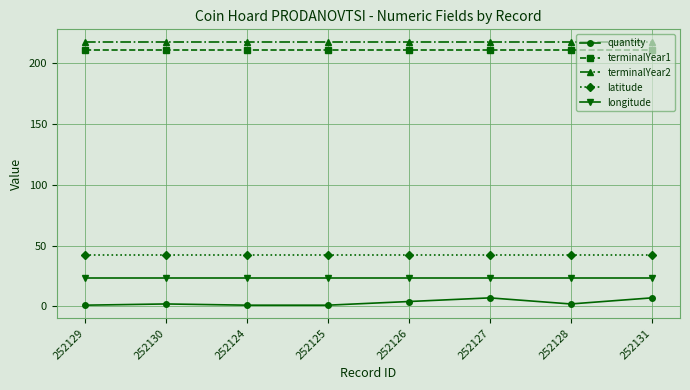

How many lines are shown in the chart?

5